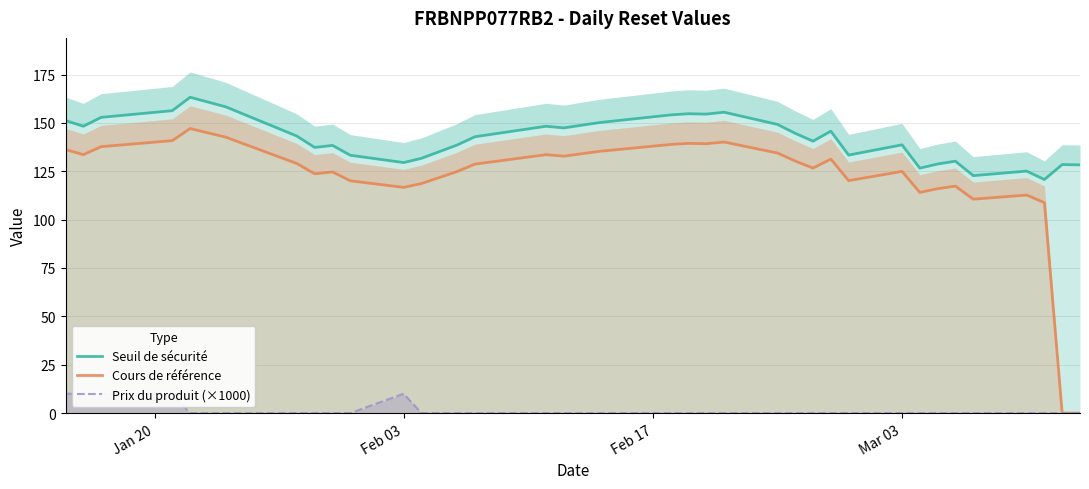

True or false: Prix du produit (×1000) has more than 1 interior local peaks.

False